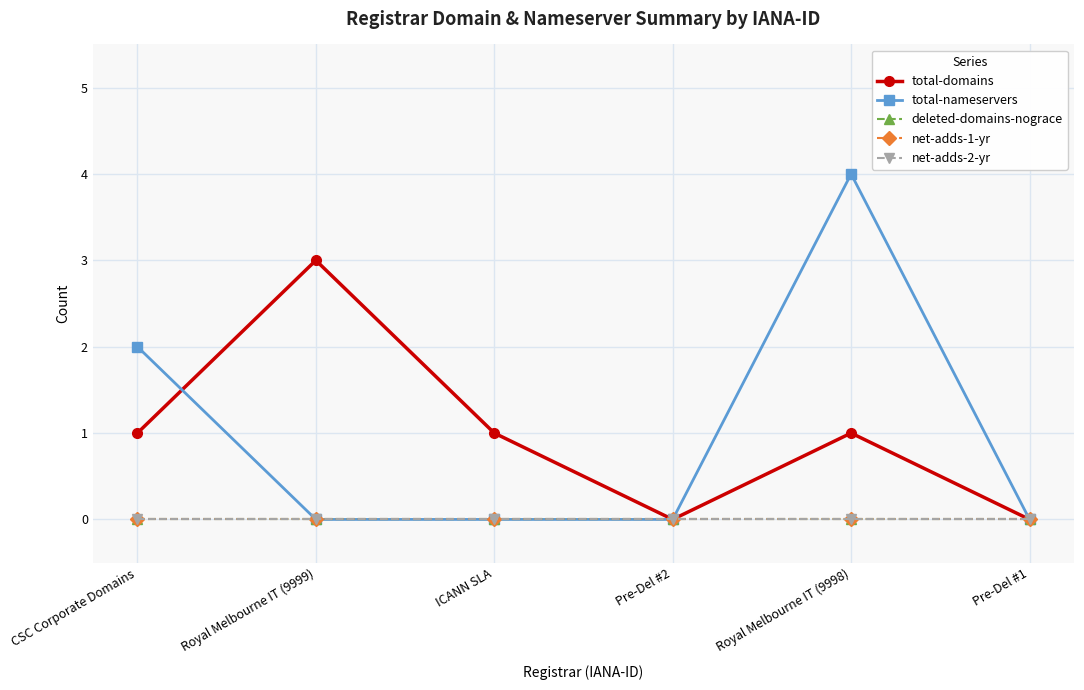

Reading left to right, list all the values displayed in this chart.

total-domains: CSC Corporate Domains=1	Royal Melbourne IT (9999)=3	ICANN SLA=1	Pre-Del #2=0	Royal Melbourne IT (9998)=1	Pre-Del #1=0
total-nameservers: CSC Corporate Domains=2	Royal Melbourne IT (9999)=0	ICANN SLA=0	Pre-Del #2=0	Royal Melbourne IT (9998)=4	Pre-Del #1=0
deleted-domains-nograce: CSC Corporate Domains=0	Royal Melbourne IT (9999)=0	ICANN SLA=0	Pre-Del #2=0	Royal Melbourne IT (9998)=0	Pre-Del #1=0
net-adds-1-yr: CSC Corporate Domains=0	Royal Melbourne IT (9999)=0	ICANN SLA=0	Pre-Del #2=0	Royal Melbourne IT (9998)=0	Pre-Del #1=0
net-adds-2-yr: CSC Corporate Domains=0	Royal Melbourne IT (9999)=0	ICANN SLA=0	Pre-Del #2=0	Royal Melbourne IT (9998)=0	Pre-Del #1=0